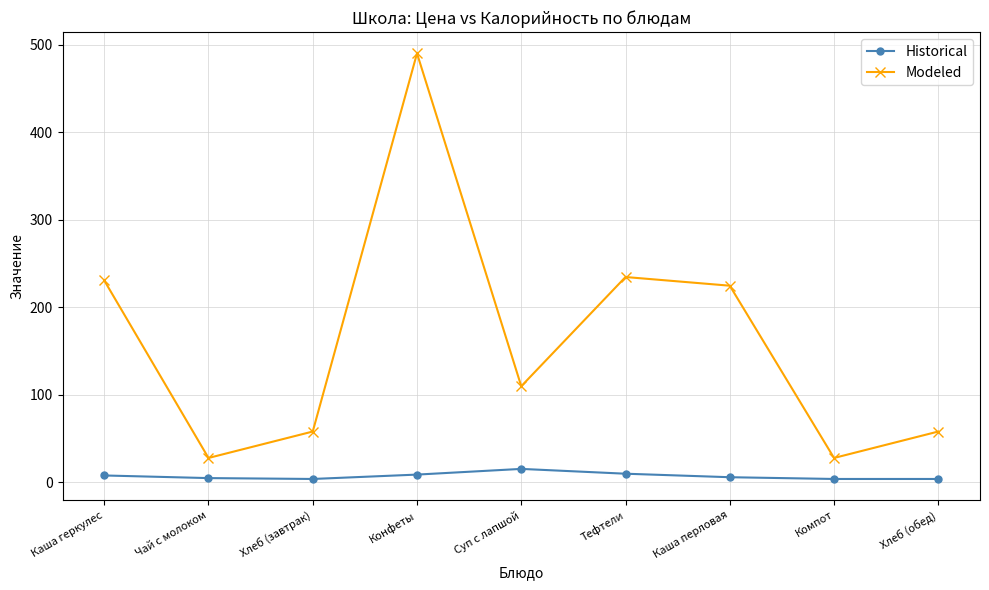

How many values in the Modeled series exceed 109?

5